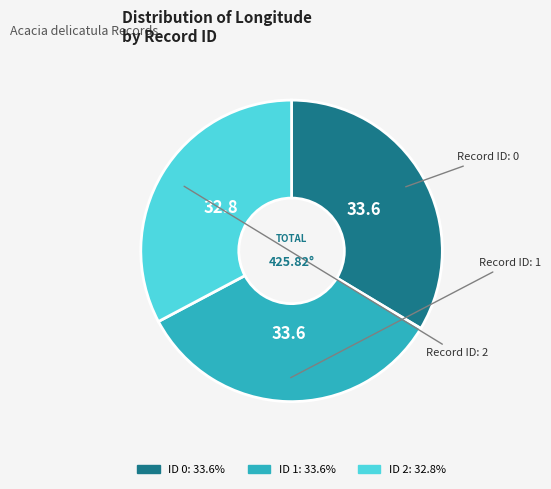

Is there any slice that represents more than half of the pie?

No